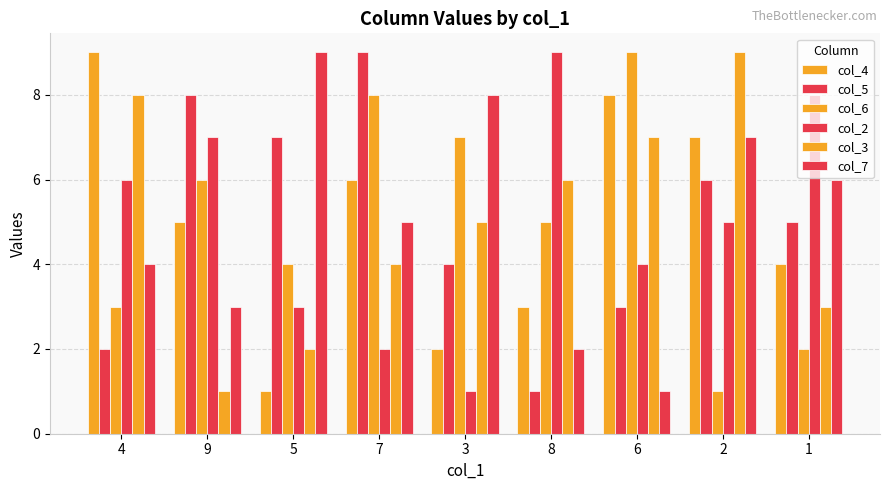

What value does the col_3 series have at 7?

4